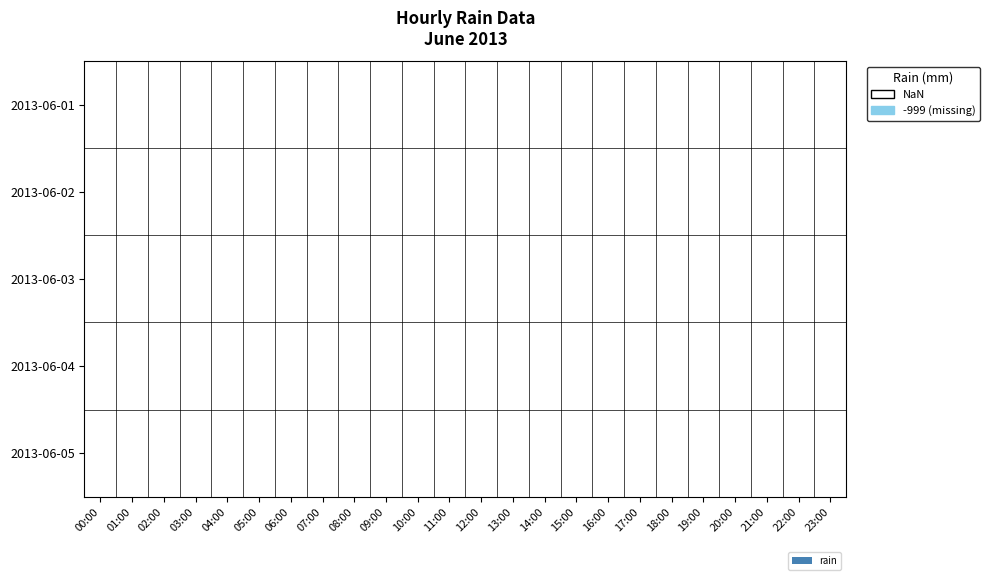

What is the label of the 4th bar from the right?

20:00